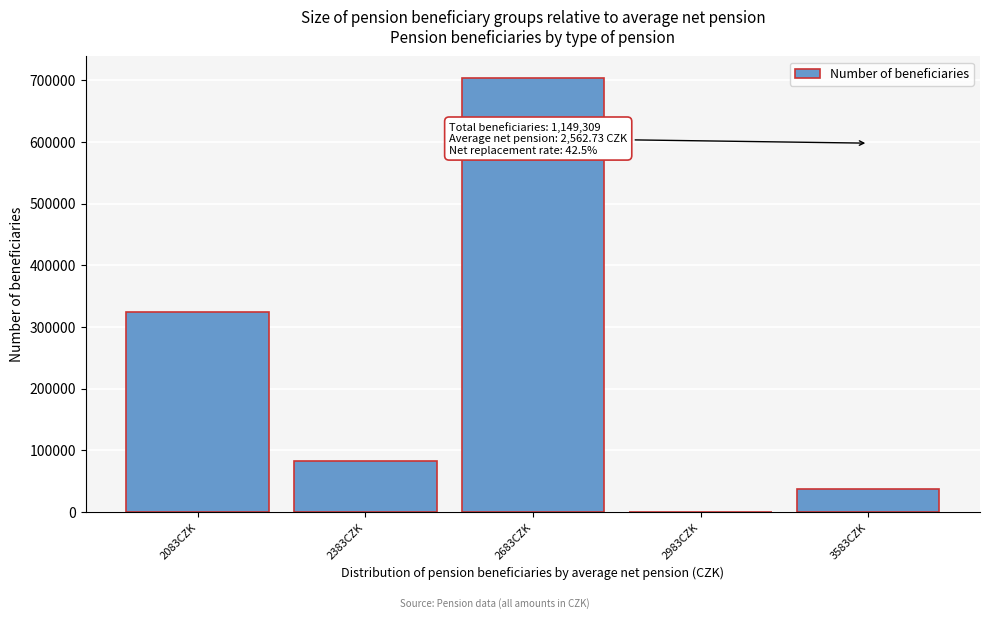

Reading left to right, what are all the values shown in this chart?

2083CZK=324583	2383CZK=83514	2683CZK=703686	2983CZK=339	3583CZK=37187